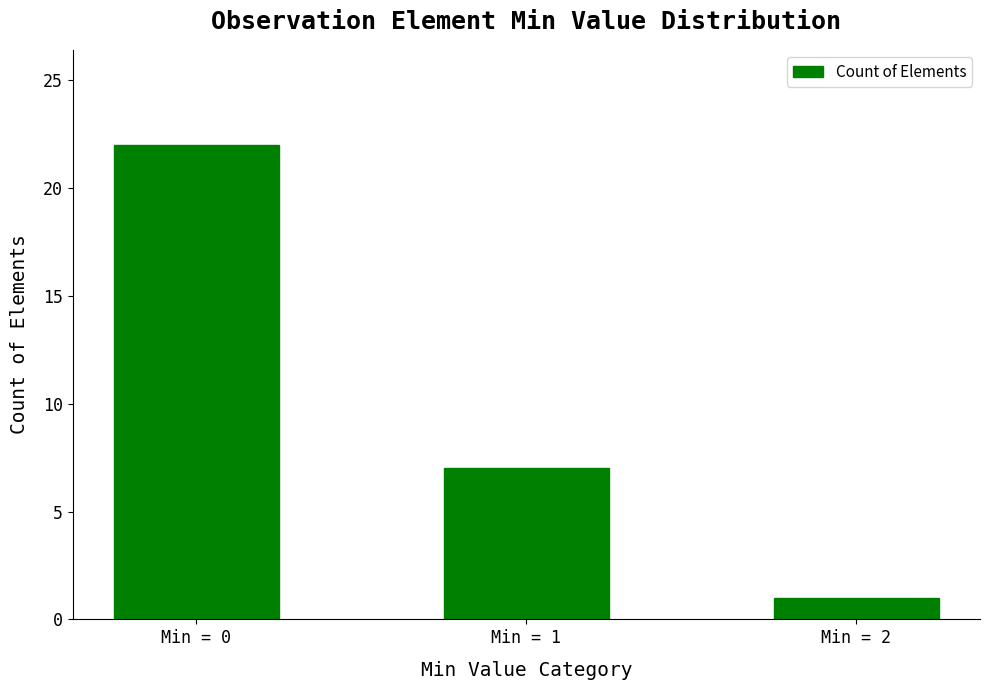

Reading left to right, transcribe all the data shown in this chart.

22	7	1